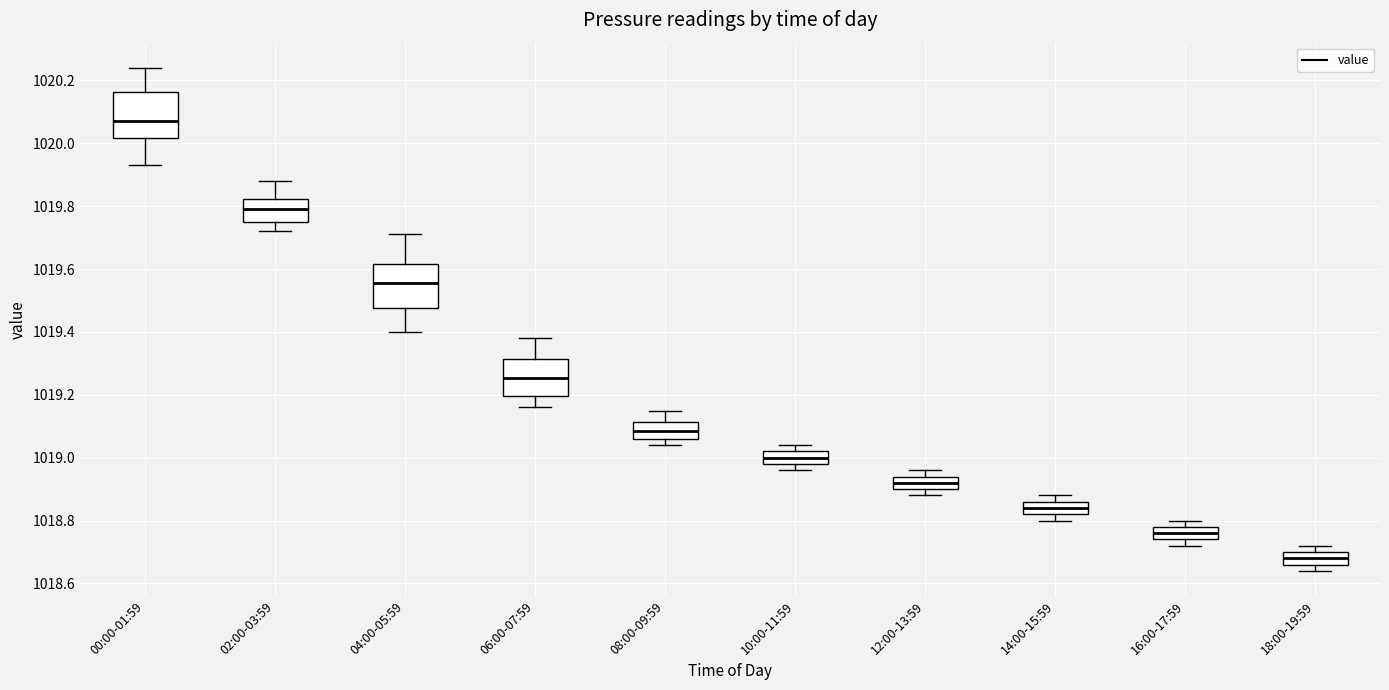

Which box's median line is the lowest?

18:00-19:59